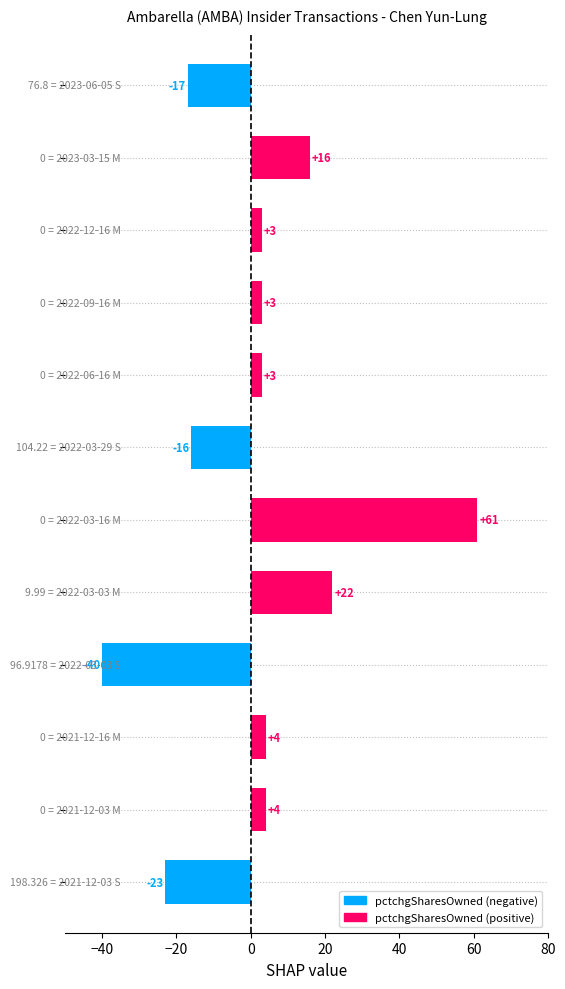

What is the value of the 12th bar from the top?

-23